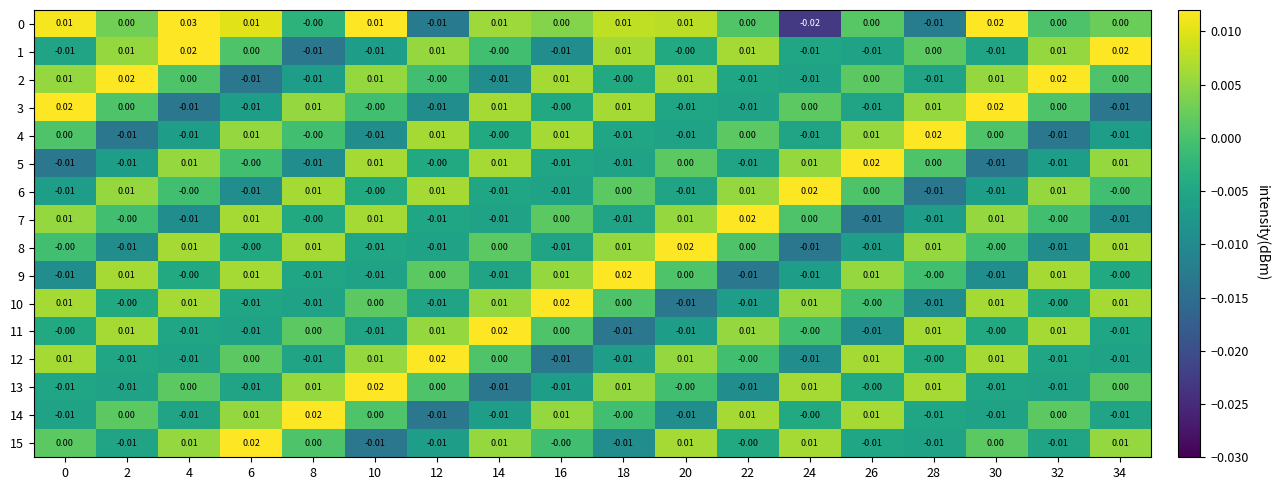

How many data points does each series have?

18